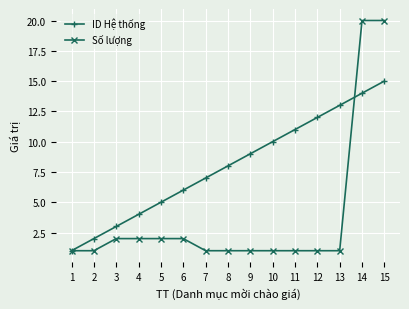

How many distinct data groups are displayed?

2